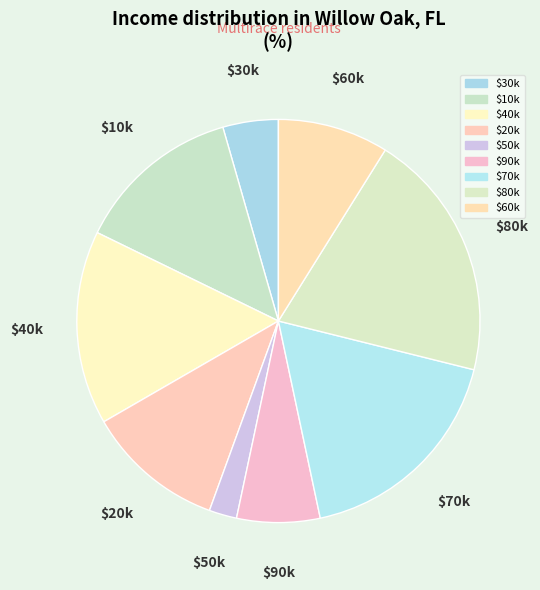

Which slice is the largest?

$80k